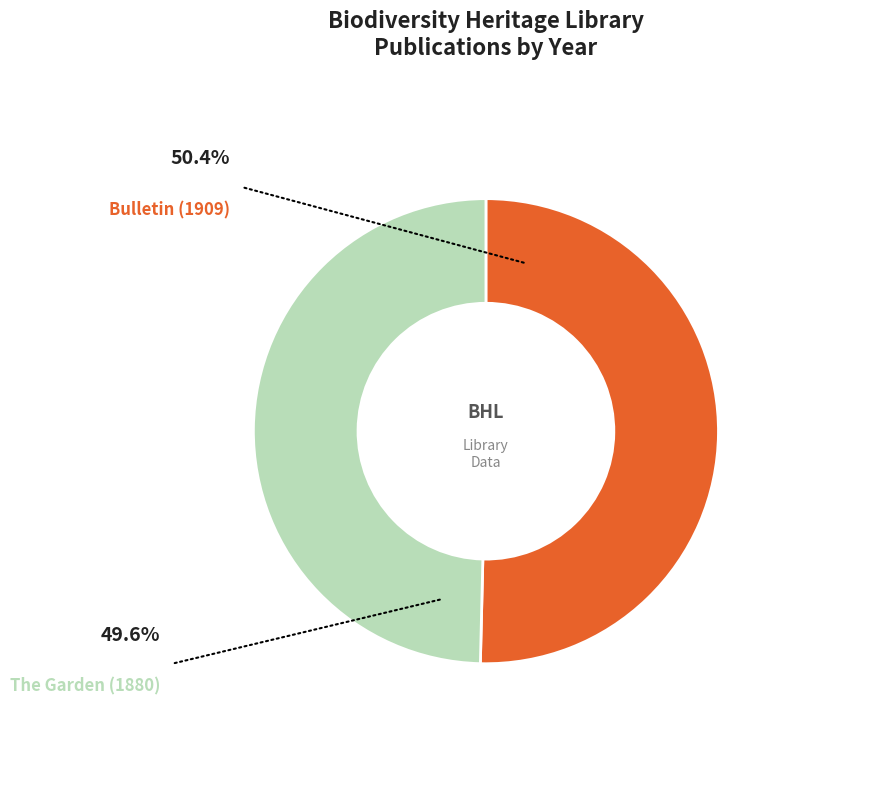

Is there a majority slice in this chart?

Yes